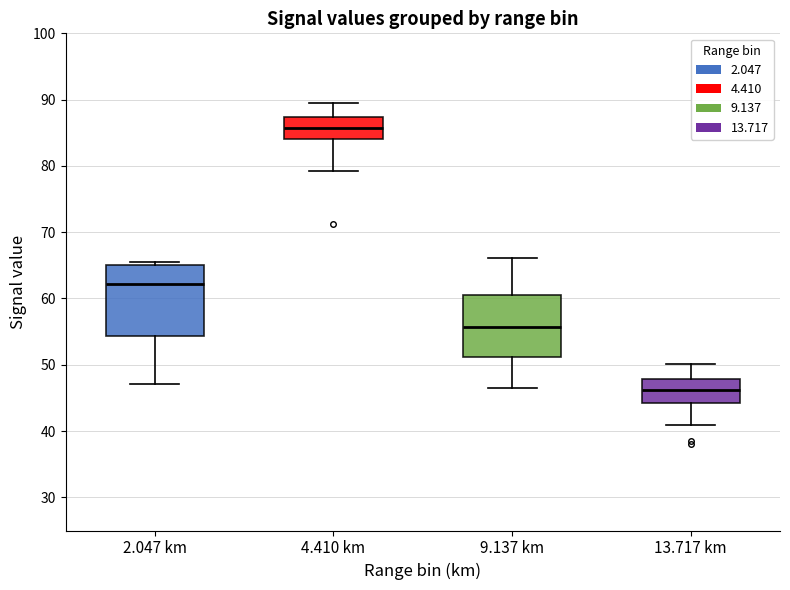

Where is the lower edge of the box for 9.137 km on the y-axis? The values are not printed on the chart, so give them approximately, as read against the axis.

51